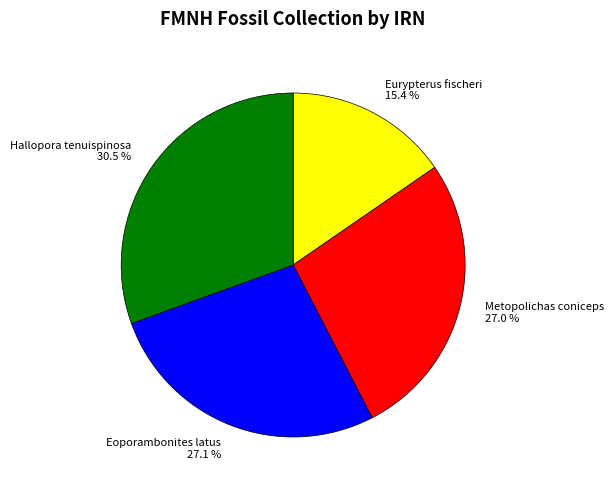

Which category has the smallest portion of the pie?

Eurypterus fischeri